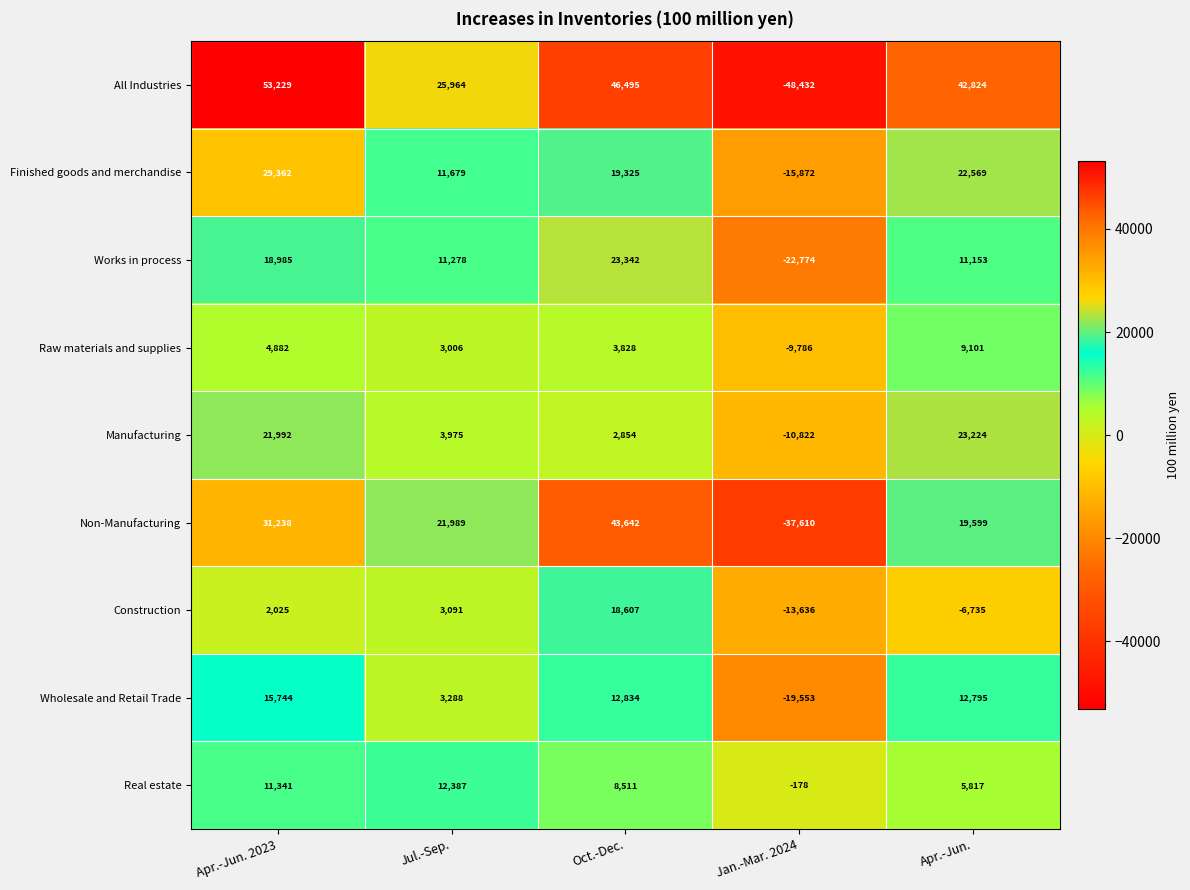

At Apr.-Jun., list the series in order from smallest to largest.

Construction, Real estate, Raw materials and supplies, Works in process, Wholesale and Retail Trade, Non-Manufacturing, Finished goods and merchandise, Manufacturing, All Industries